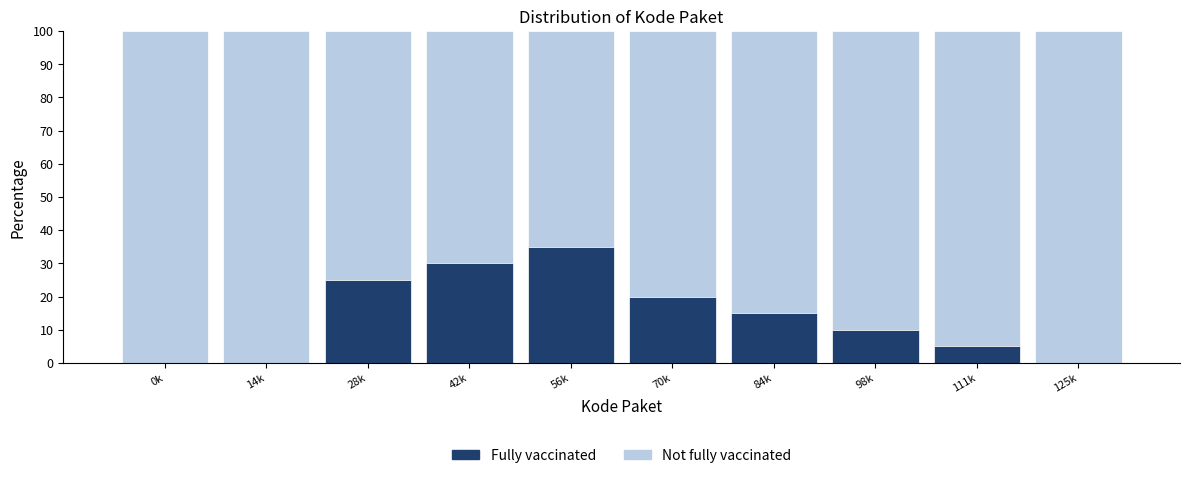

Reading left to right, what are the values for Fully vaccinated?

0k=0	14k=0	28k=25	42k=30	56k=35	70k=20	84k=15	98k=10	111k=5	125k=0